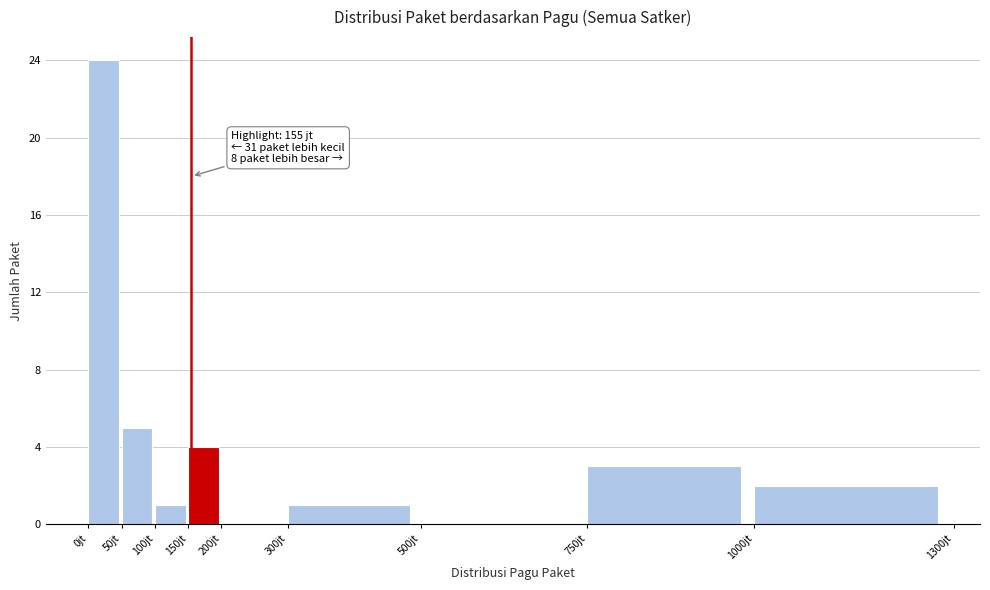

Reading left to right, list all the values displayed in this chart.

0jt=24	50jt=5	100jt=1	150jt=4	200jt=0	300jt=1	500jt=0	750jt=3	1000jt=2